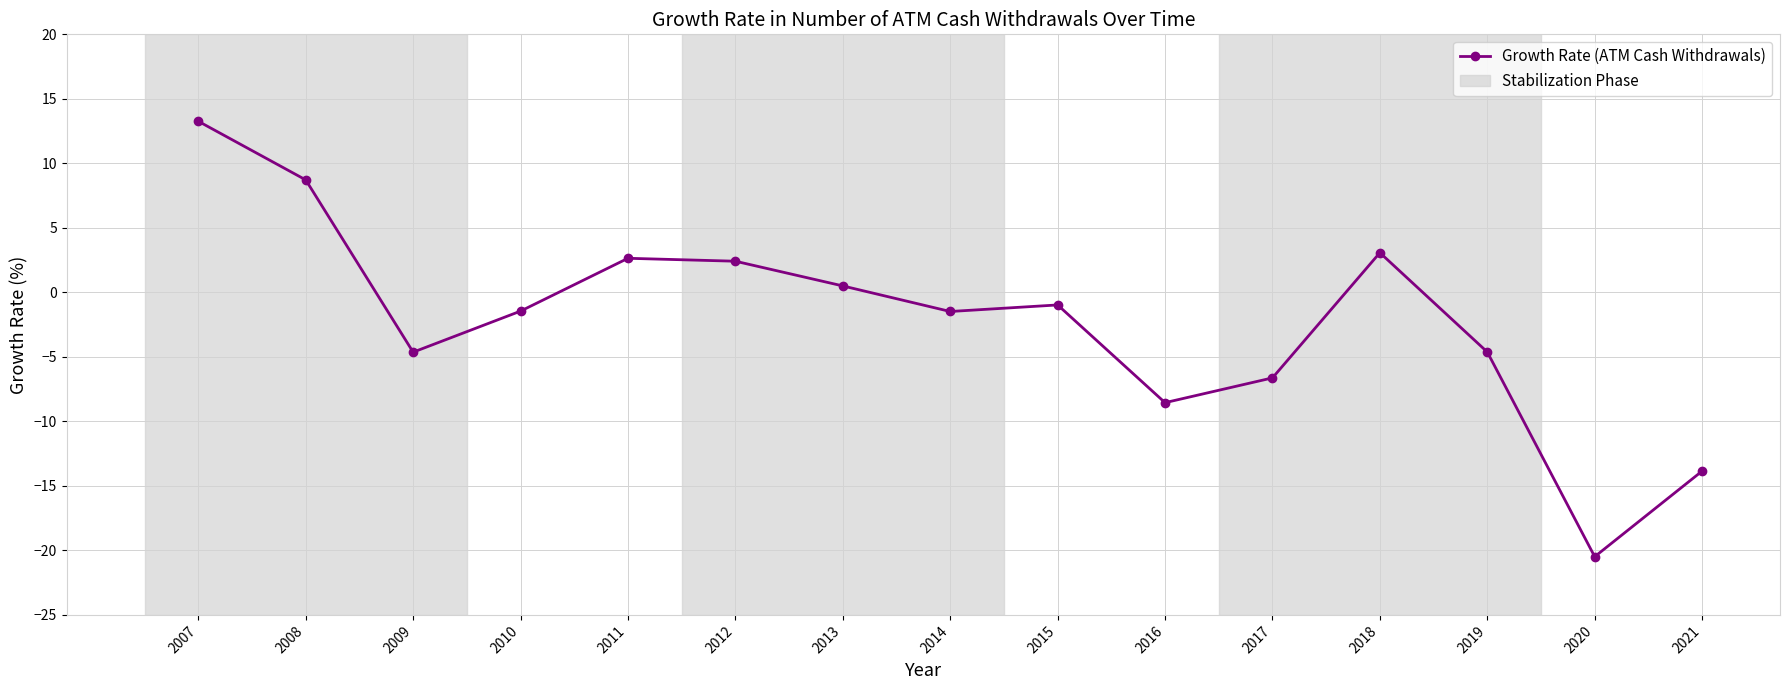

Reading right to left, transcribe all the data shown in this chart.

2021=-13.9	2020=-20.5	2019=-4.6	2018=3.1	2017=-6.6	2016=-8.5	2015=-1.0	2014=-1.5	2013=0.5	2012=2.4	2011=2.6	2010=-1.5	2009=-4.6	2008=8.7	2007=13.3